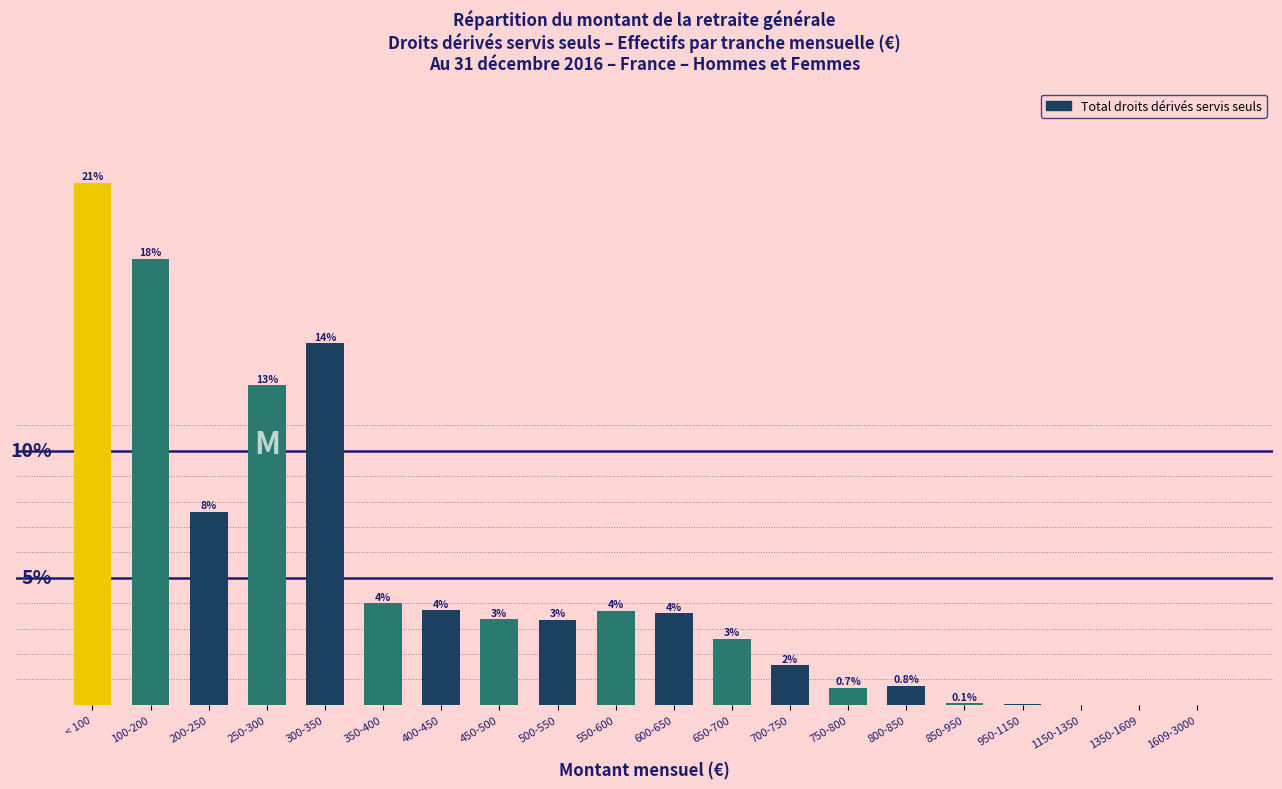

Are the bars horizontal?

No